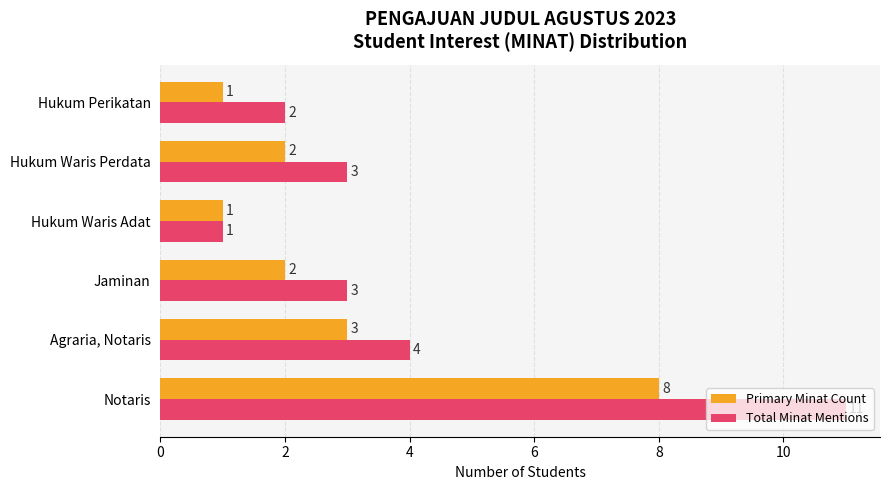

Which series has the largest total across all categories?

Total Minat Mentions